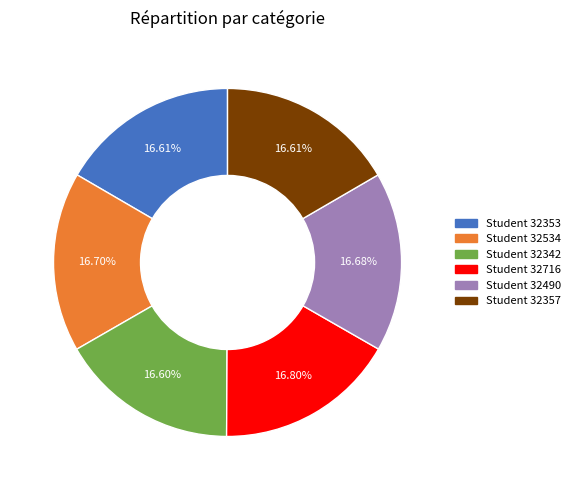

How many segments does this pie chart have?

6